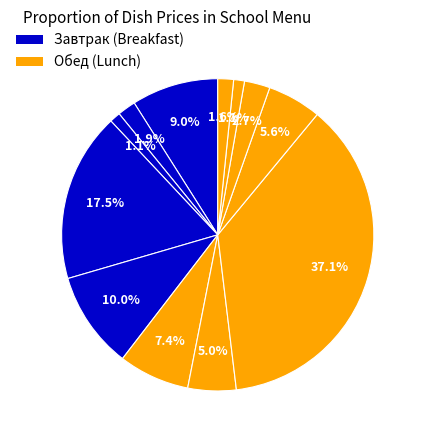

Count the number of slices in the pie.

12